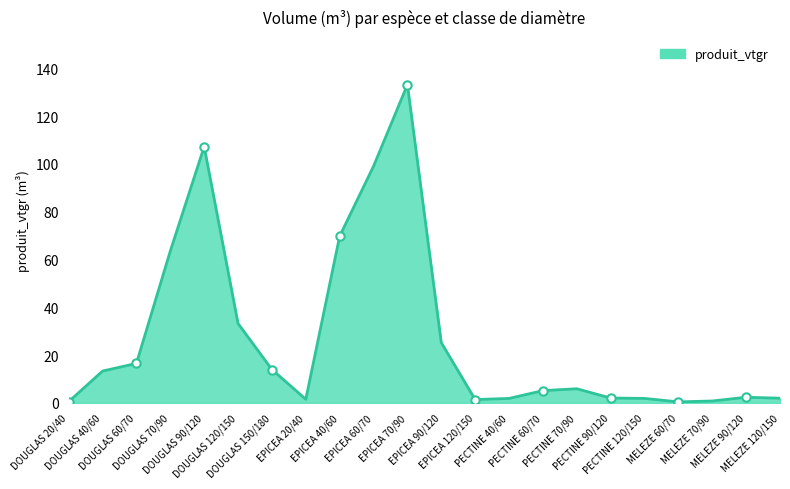

How many lines are shown in the chart?

1